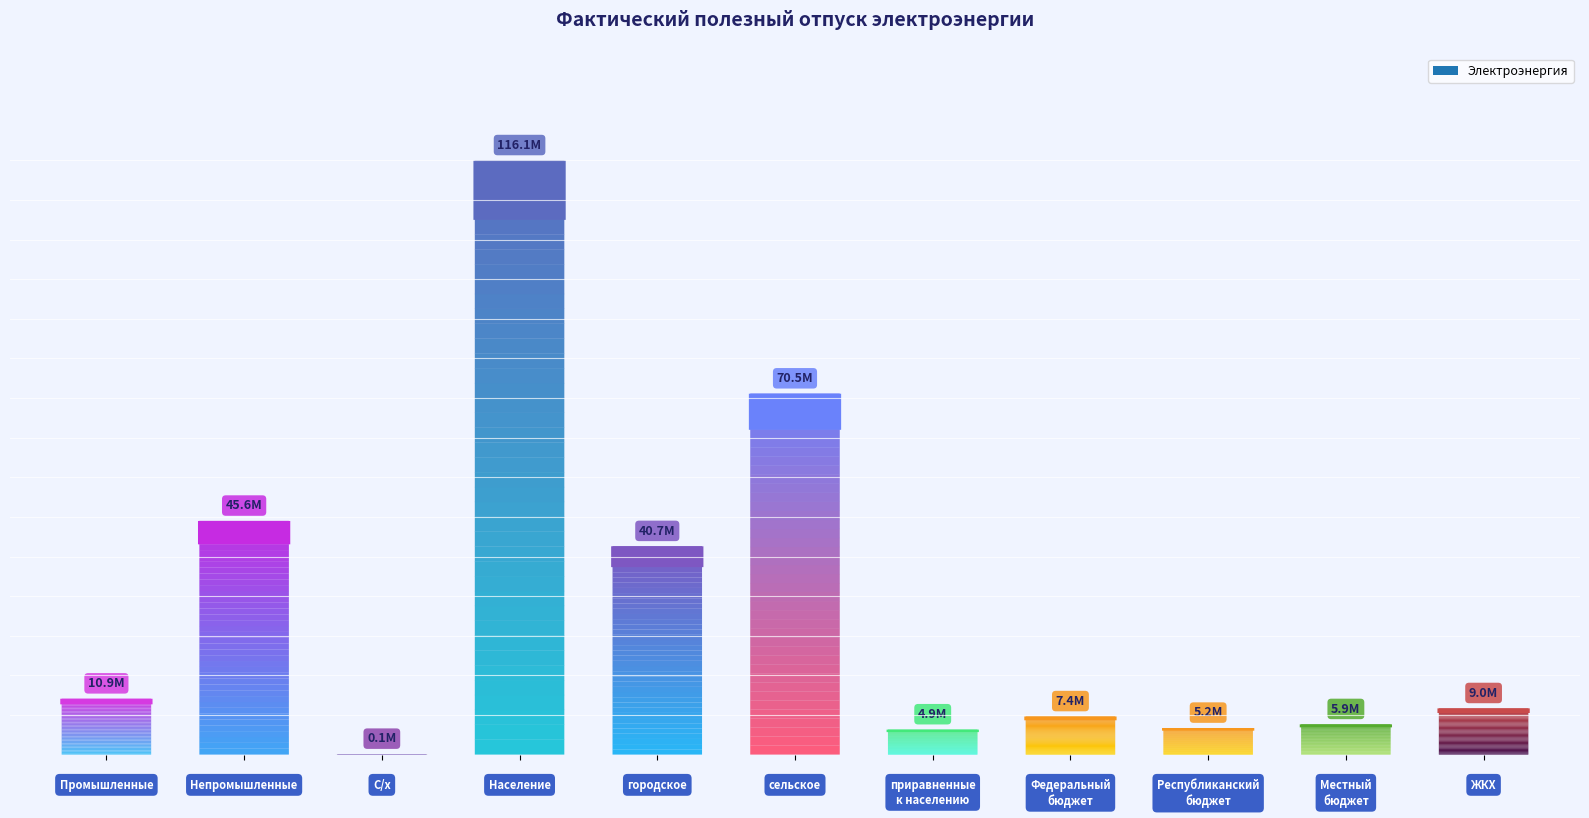

What is the minimum value shown in the chart?

102819